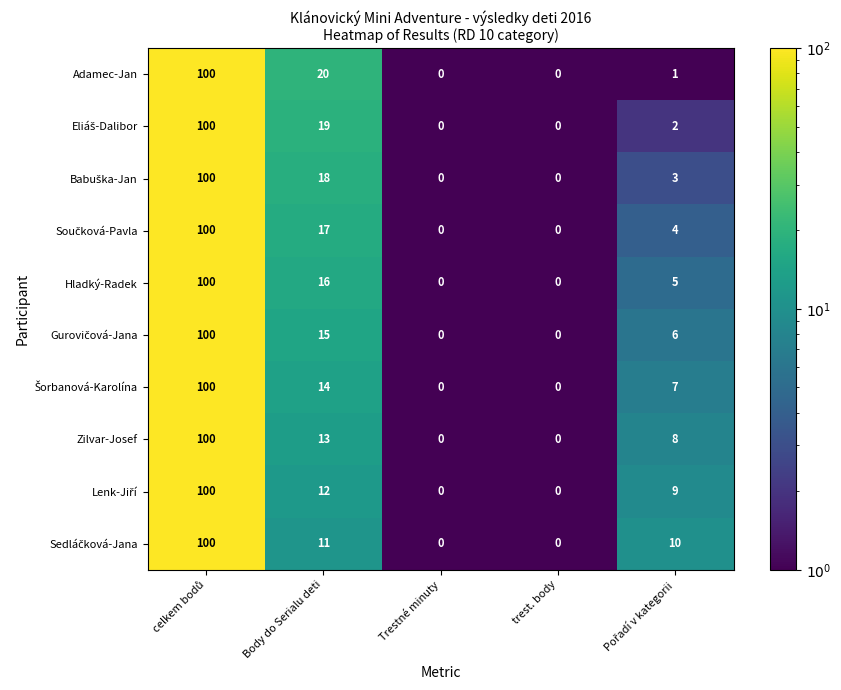

What is the average value of the Hladký-Radek series?

24